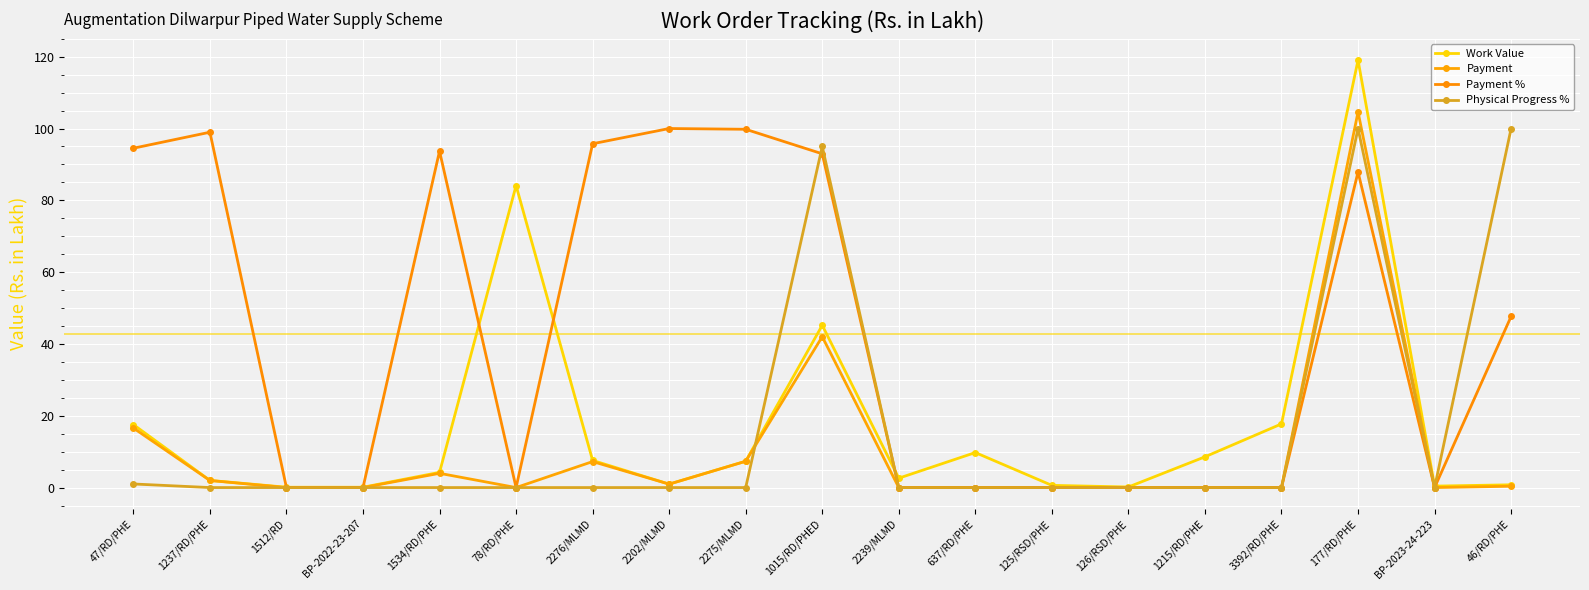

Where is Payment nearest to the value 52?

1015/RD/PHED